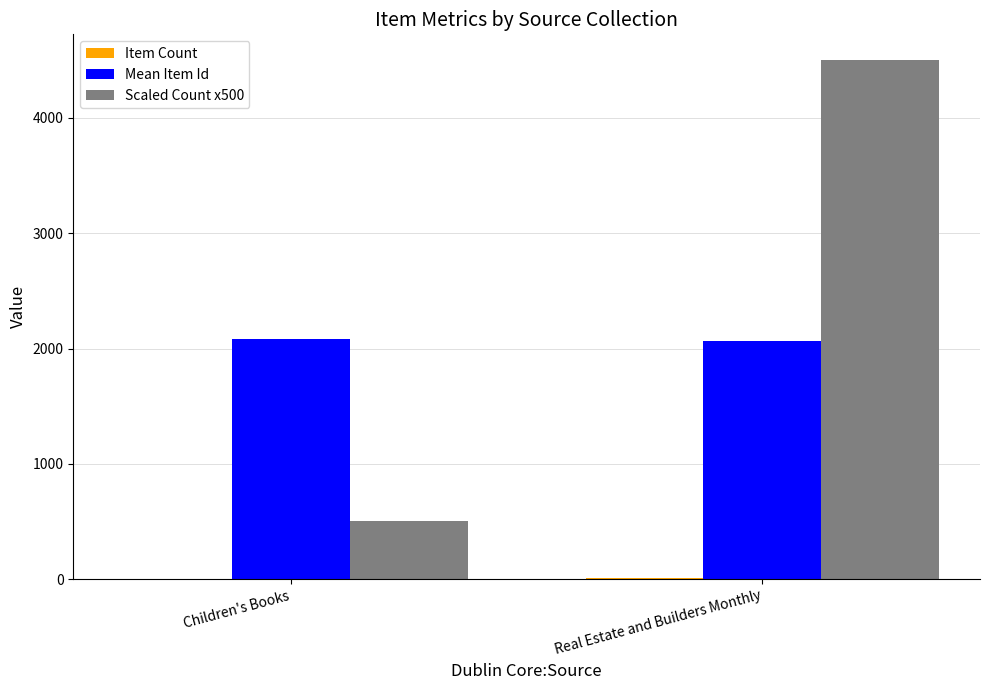

True or false: Scaled Count x500 has a value of 6932 at Real Estate and Builders Monthly.

False